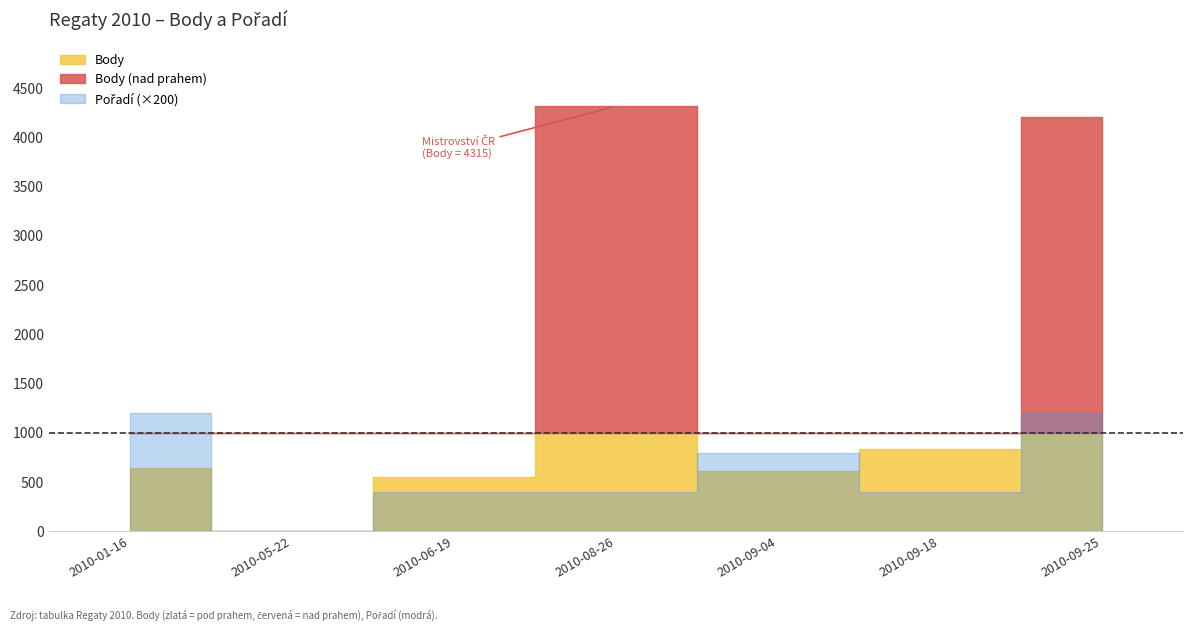

Does the chart have visible grid lines?

No